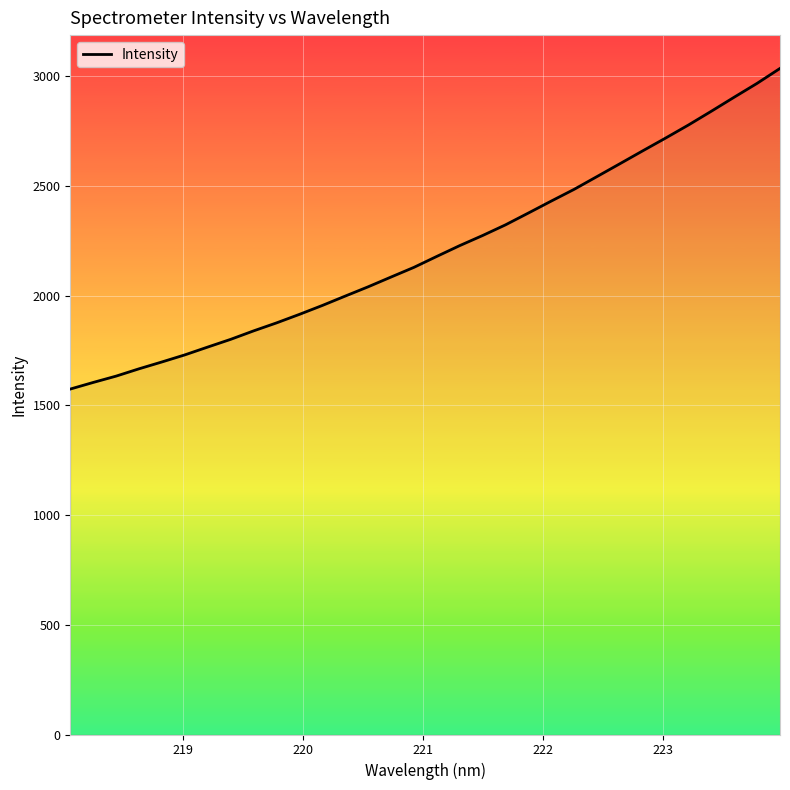

What is the difference between the maximum and minimum values?

1460.8